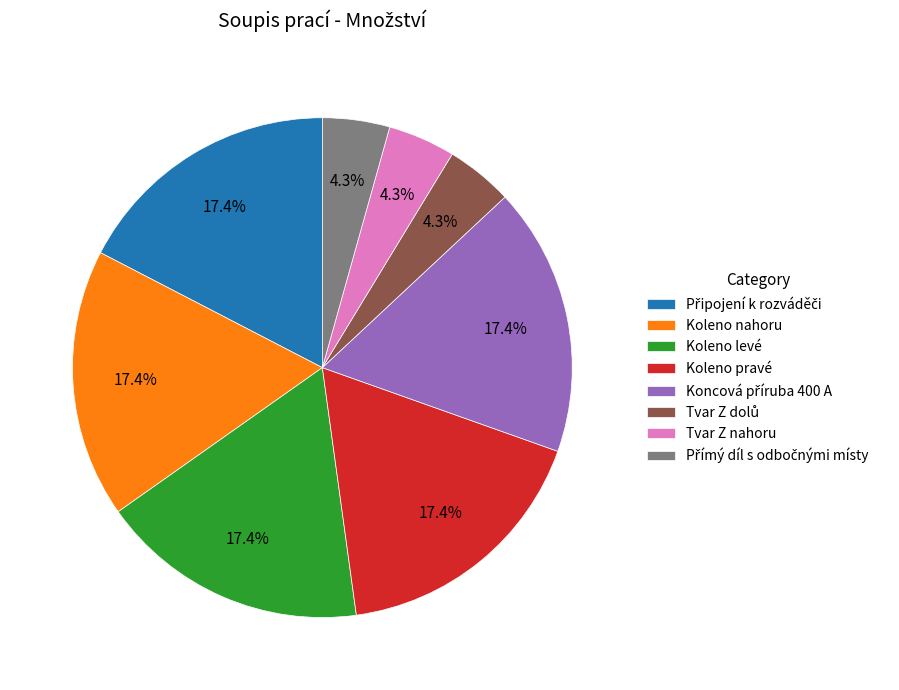

Does Tvar Z nahoru represent more than half of the total?

No